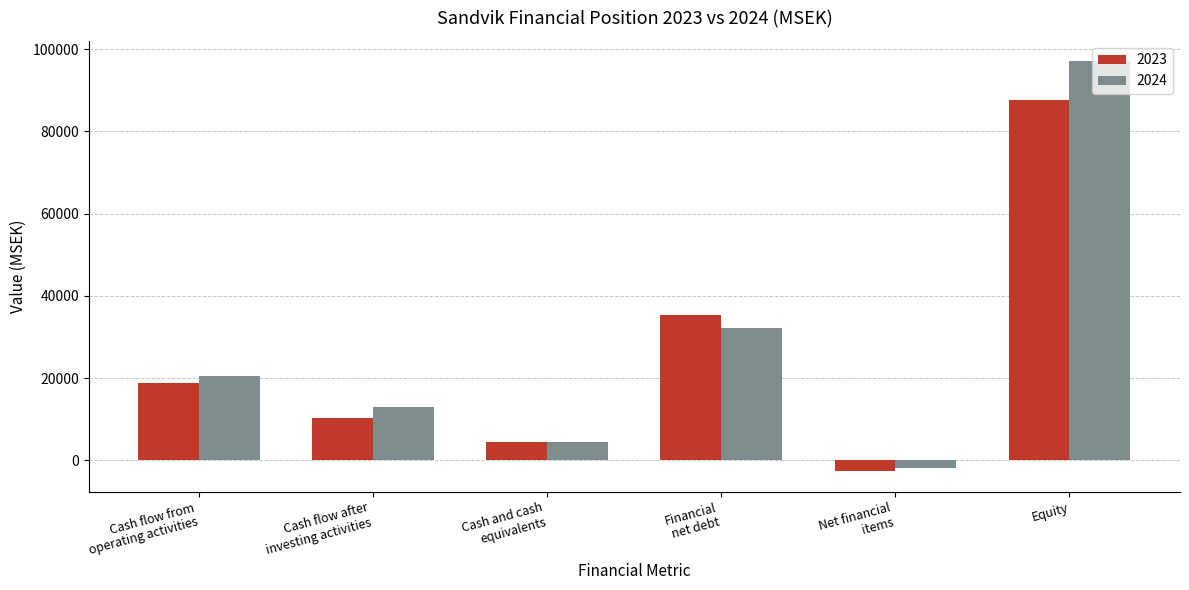

What is the difference between the maximum and minimum values in the 2023 series?

90320